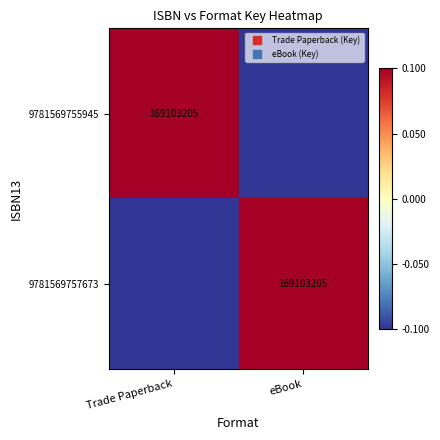

At how many categories does at least one series exceed 0?

2